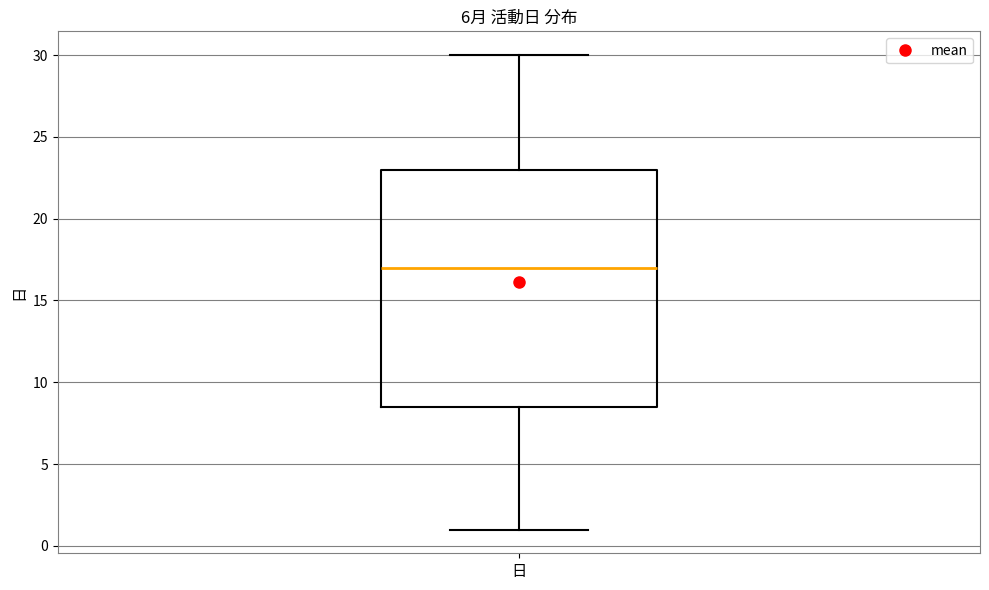

Transcribe this box plot: give where the median line is, the range the box spans, and where the two whiskers end, as read against the y-axis. The values are not printed on the chart, so give them approximately, as read against the axis.

median 17.0, box 8.5 to 23.0, whiskers 1.0 to 30.0